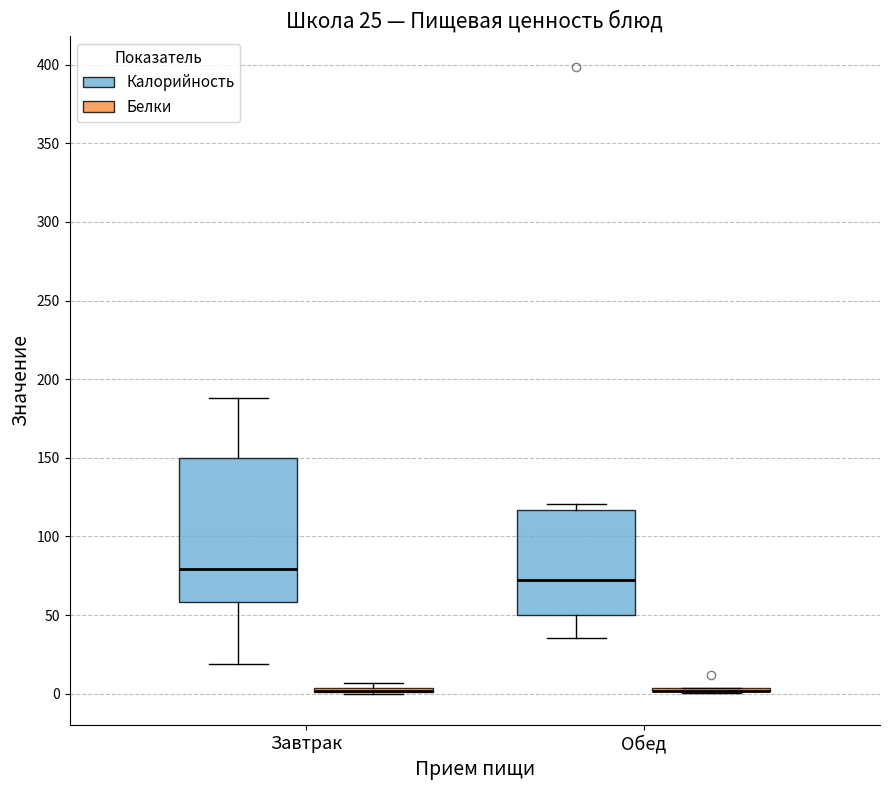

Which box is the tallest, from its lower edge to its upper edge?

Завтрак (Калорийность)